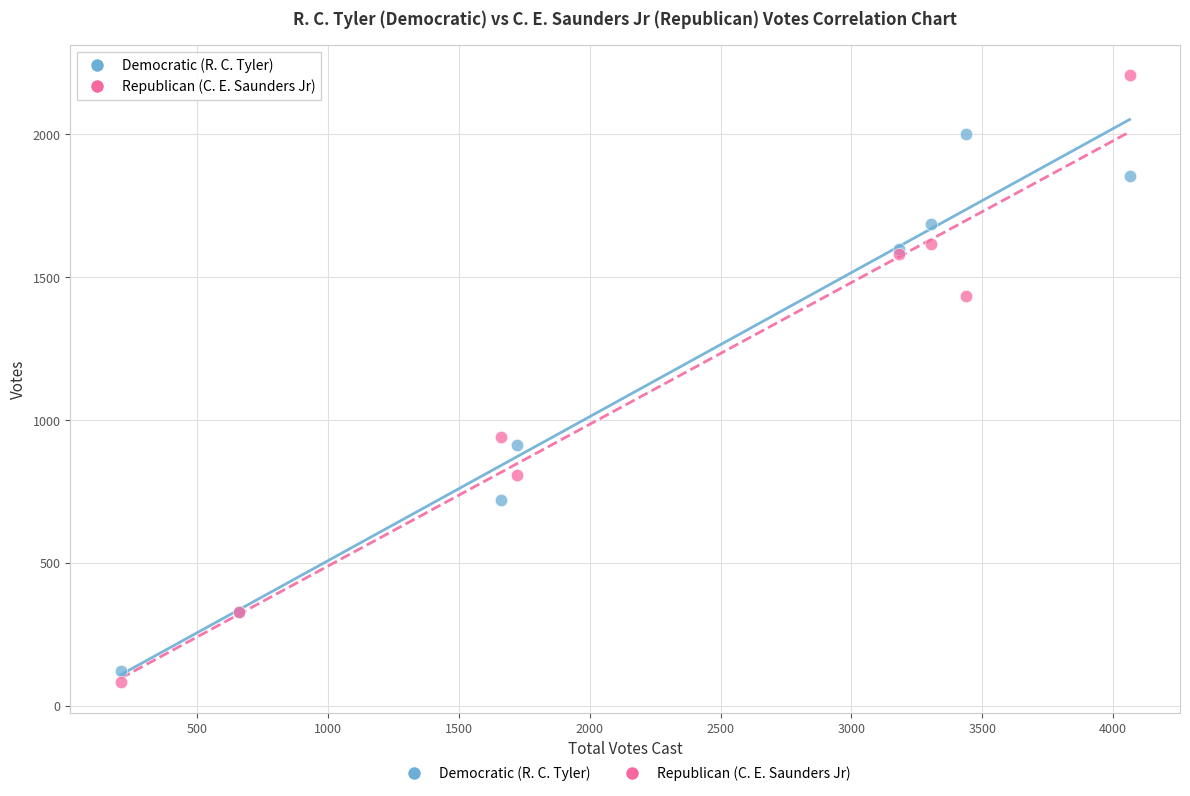

What are all the series names shown in the legend?

Democratic (R. C. Tyler), Republican (C. E. Saunders Jr)